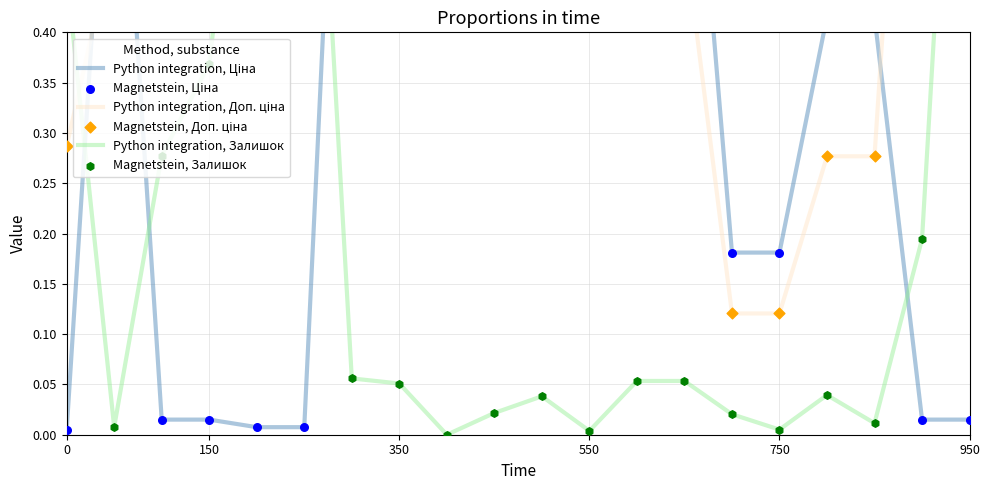

Which series reaches the minimum Y coordinate?

Python integration, Залишок